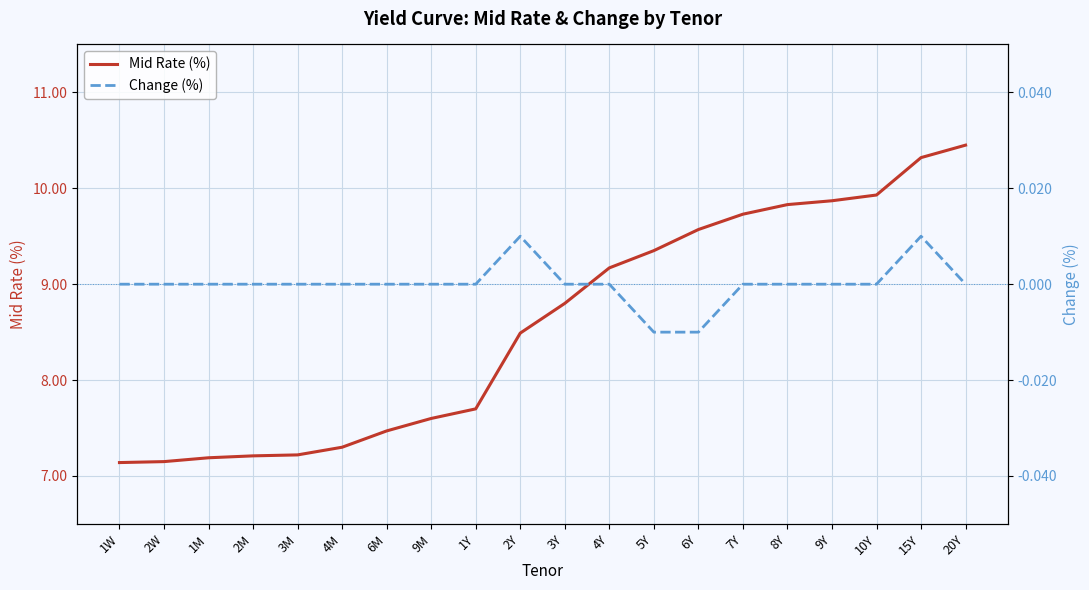

How many series are shown in this chart?

2